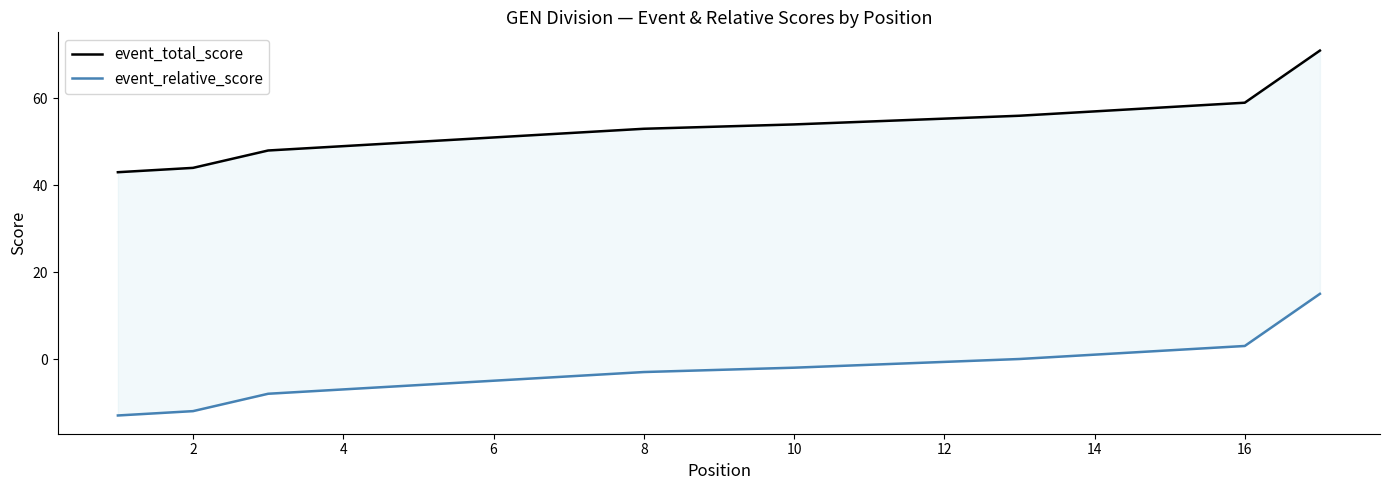

The event_relative_score series shows -2 at 12. True or false?

False